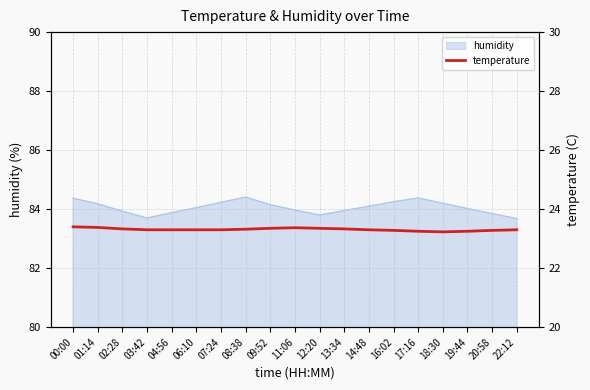

Reading left to right, what are all the values shown in this chart?

00:00=23.4	01:14=23.4	02:28=23.3	03:42=23.3	04:56=23.3	06:10=23.3	07:24=23.3	08:38=23.3	09:52=23.4	11:06=23.4	12:20=23.4	13:34=23.3	14:48=23.3	16:02=23.3	17:16=23.2	18:30=23.2	19:44=23.2	20:58=23.3	22:12=23.3